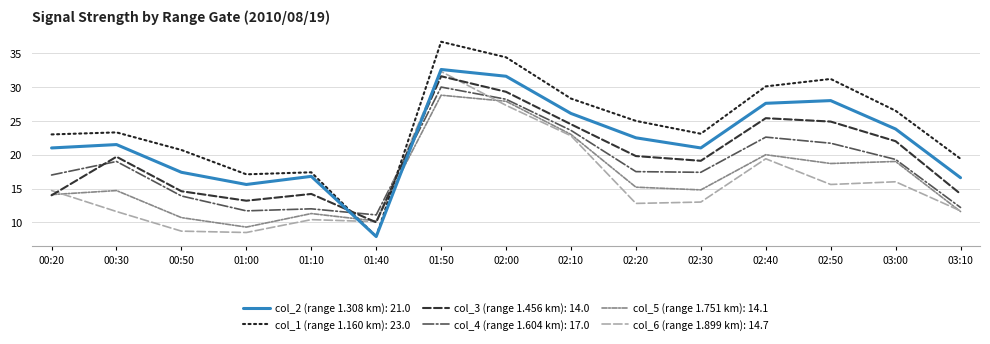

What position from the left is 01:40?

6